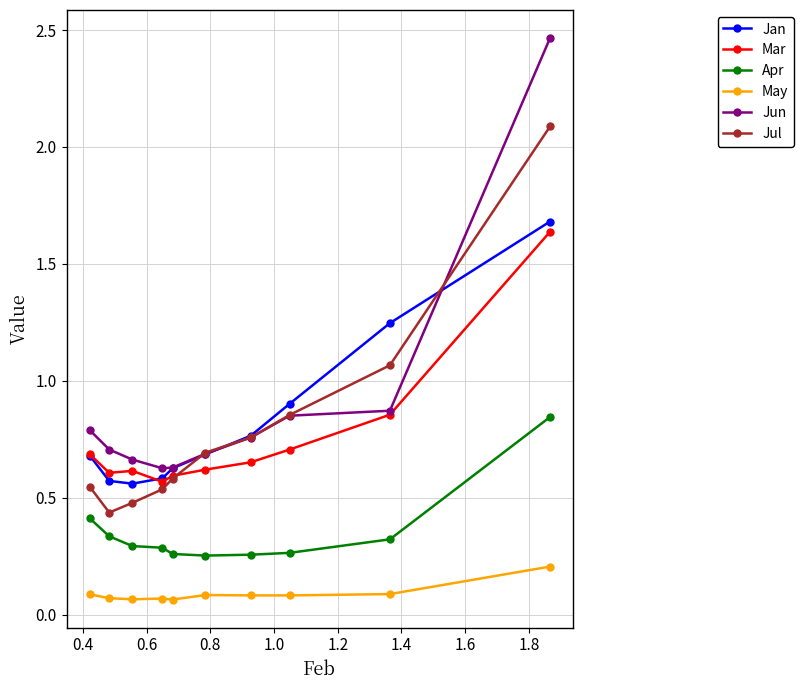

Which series has the widest spread of values?

Jun